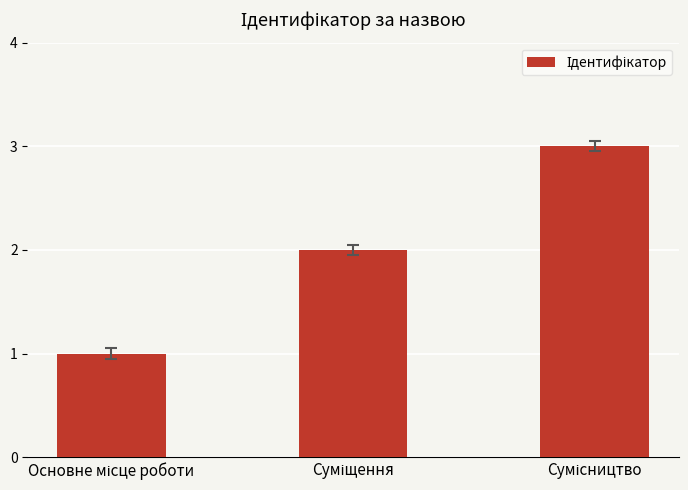

What is the sum of all values?

6